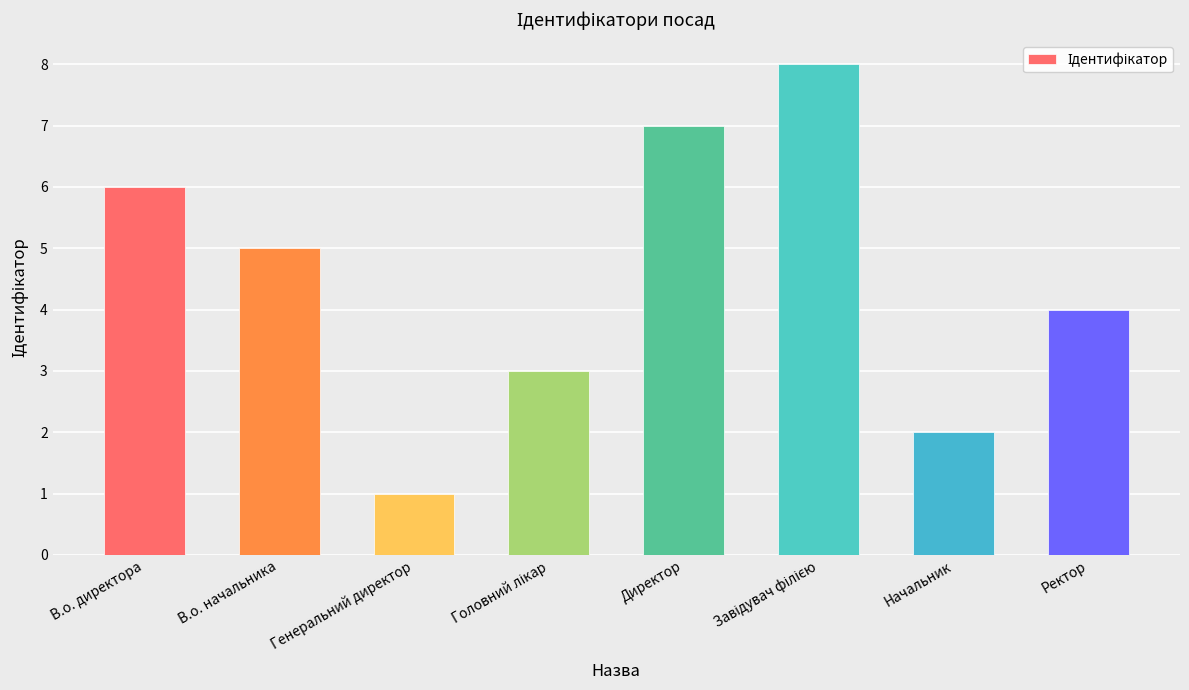

What is the label of the 2nd bar from the right?

Начальник